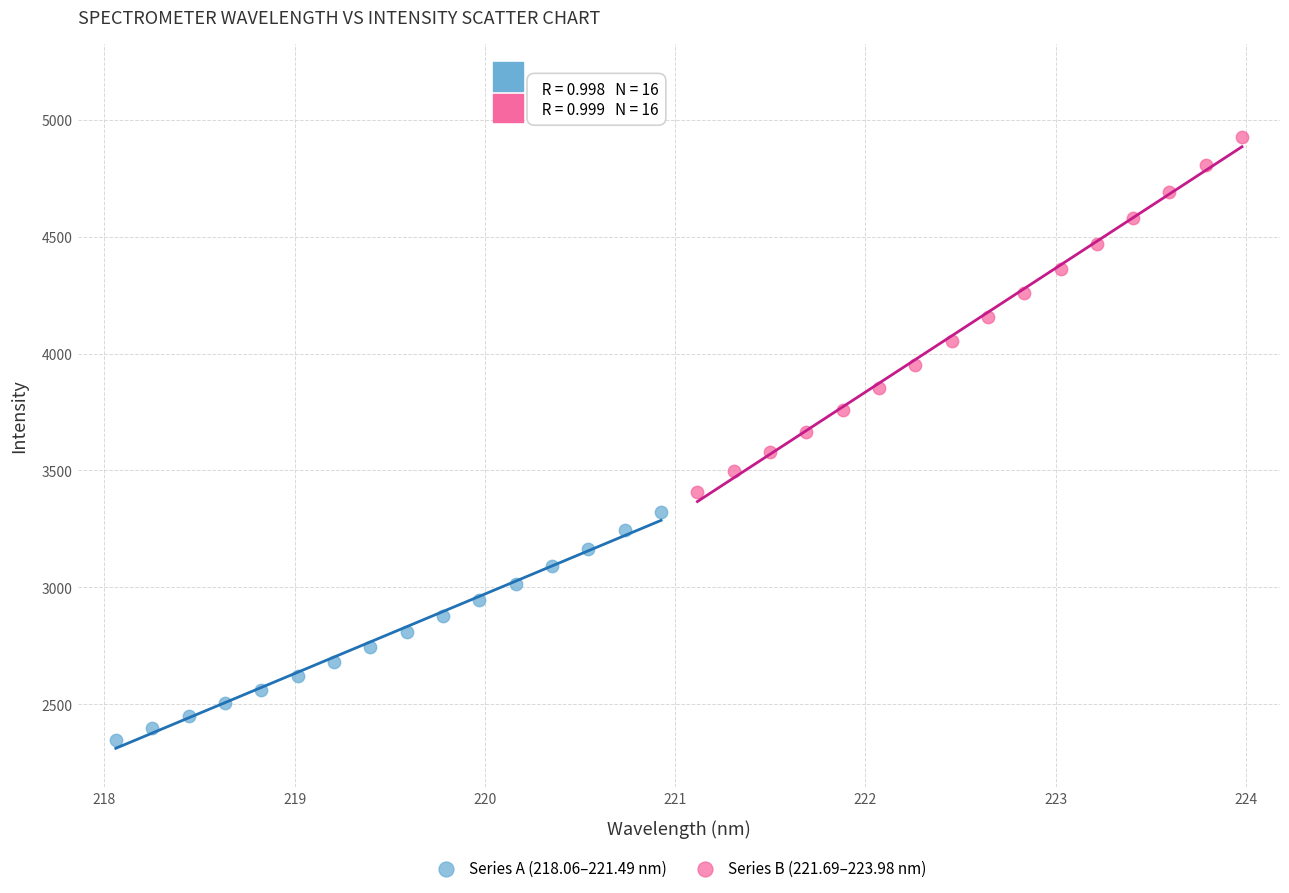

What are all the series names shown in the legend?

Series A (218.06–221.49 nm), Series B (221.69–223.98 nm)